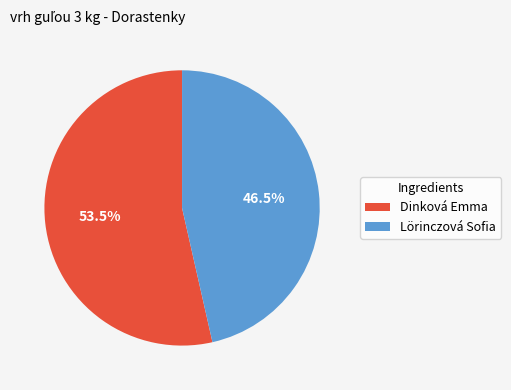

What portion of the pie excludes Lörinczová Sofia?

53.5%